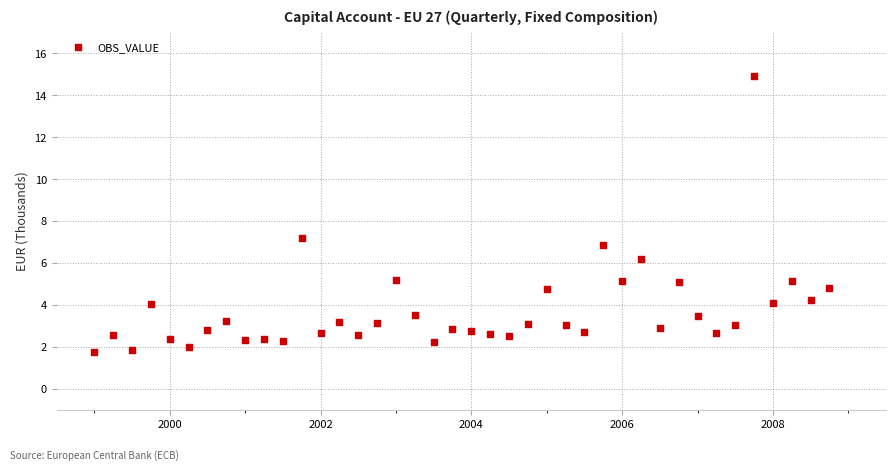

What Y value in the scatter plot is closest to 8?

7.2